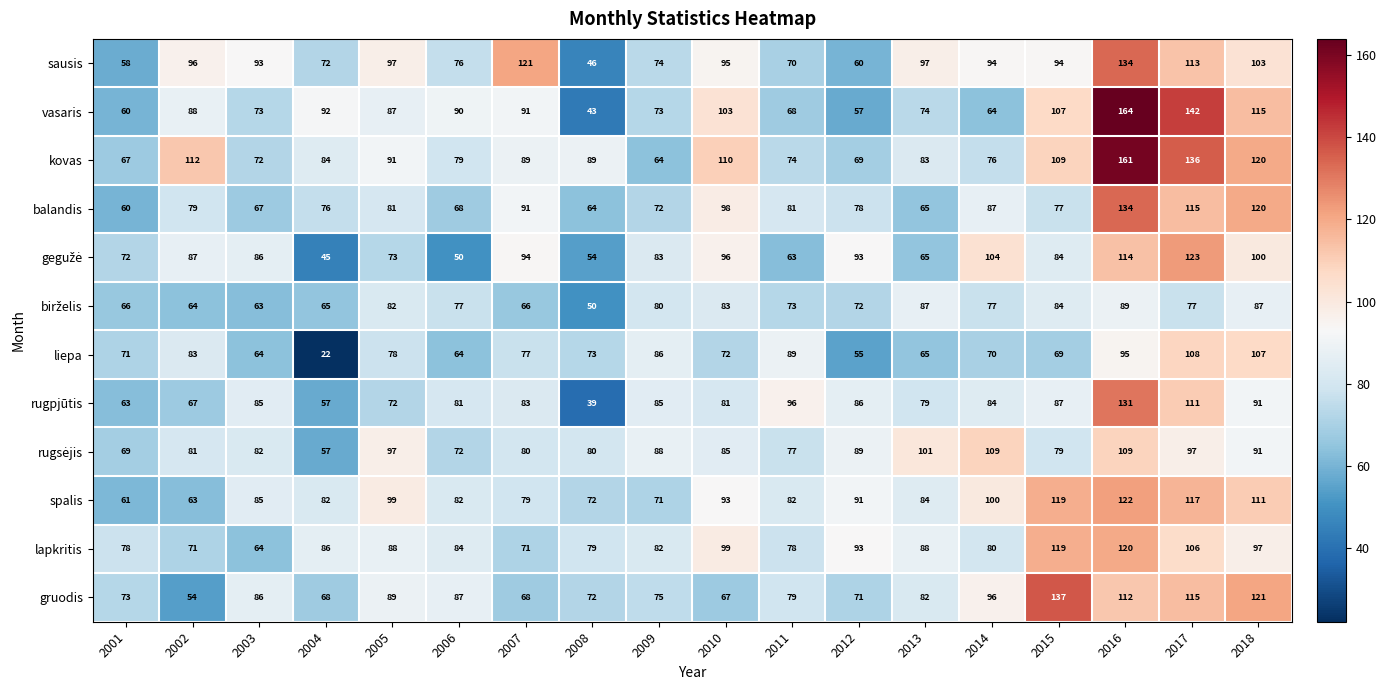

What is the difference between the second highest and minimum values in the lapkritis series?

55